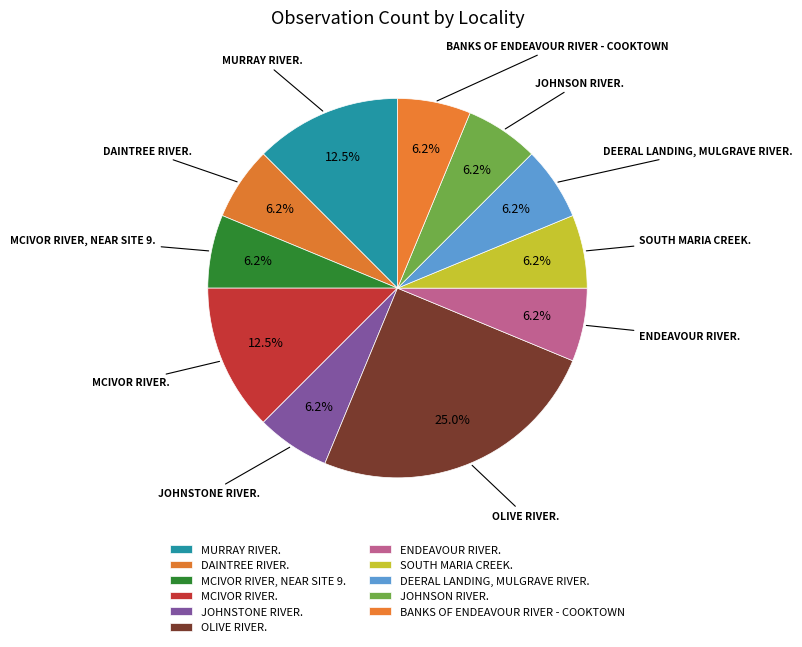

Is there a majority slice in this chart?

No